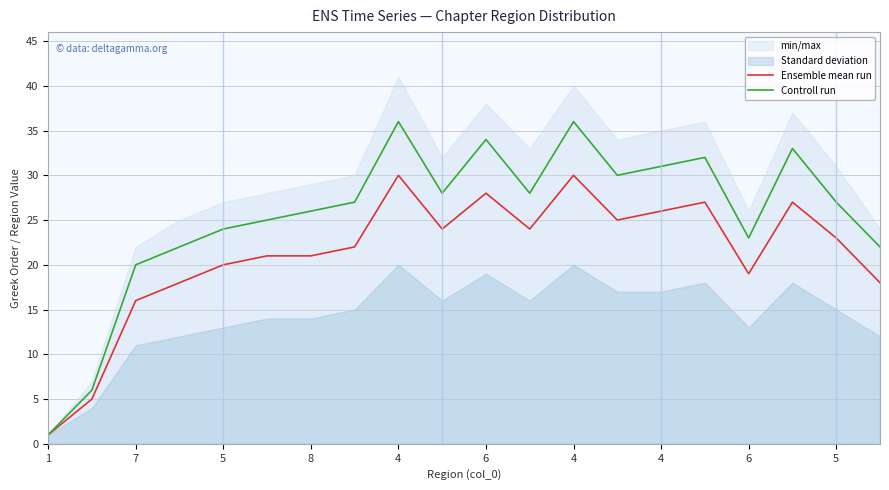

What is the sum of the Ensemble mean run values at 15 and 6?

48